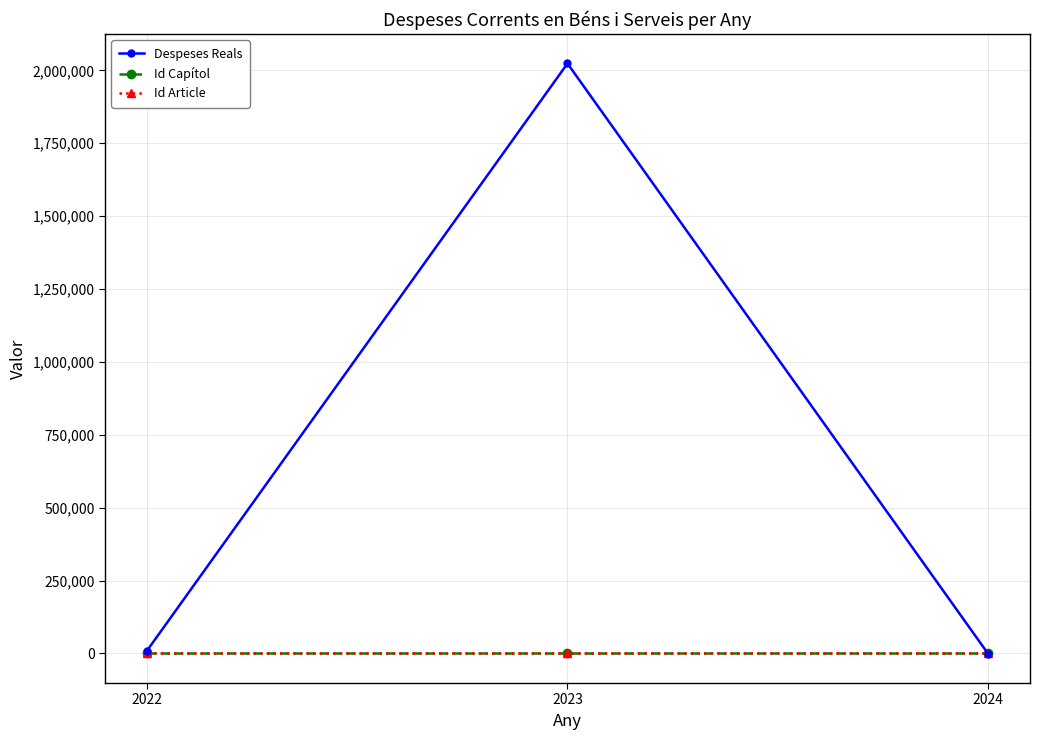

What is the difference between the highest and lowest values at 2024?

304.1